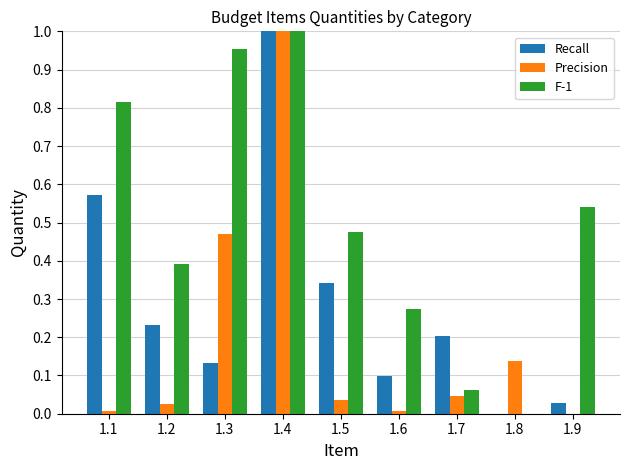

Which category has the highest value across all series?

1.4